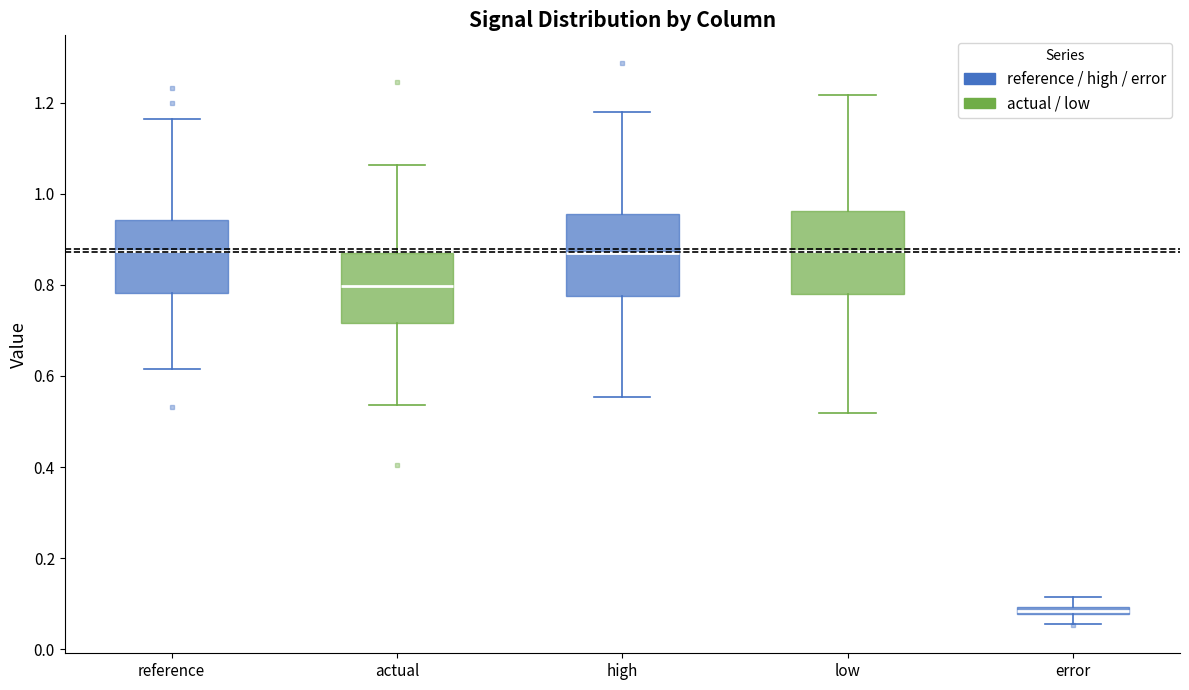

Where does the lower whisker of the box for high end on the y-axis? The values are not printed on the chart, so give them approximately, as read against the axis.

0.56